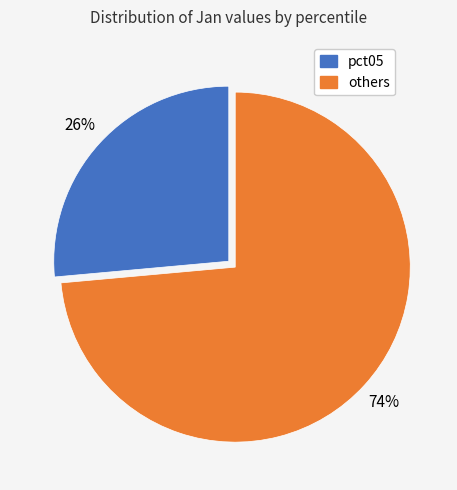

Does any single category account for the majority?

Yes